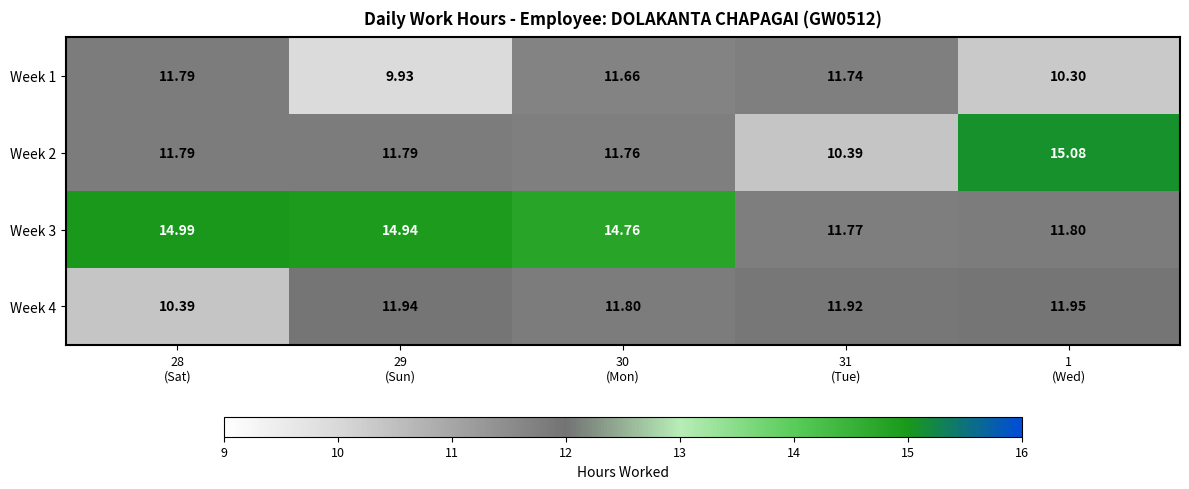

How many series are shown in this chart?

4